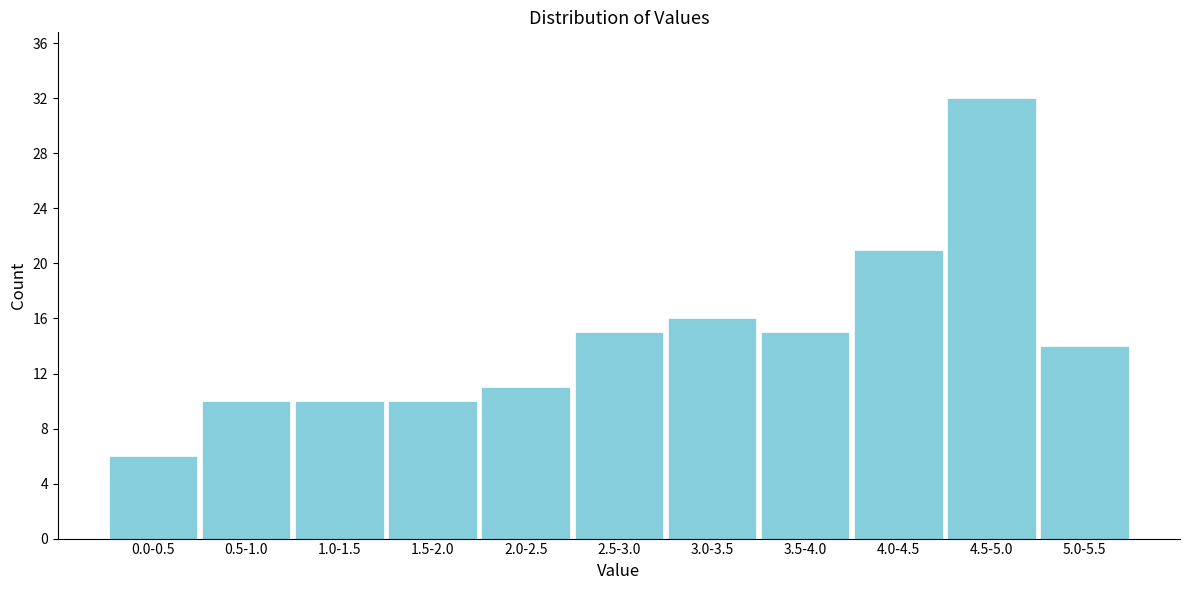

Reading left to right, extract all data points from this chart.

0.0-0.5=6	0.5-1.0=10	1.0-1.5=10	1.5-2.0=10	2.0-2.5=11	2.5-3.0=15	3.0-3.5=16	3.5-4.0=15	4.0-4.5=21	4.5-5.0=32	5.0-5.5=14